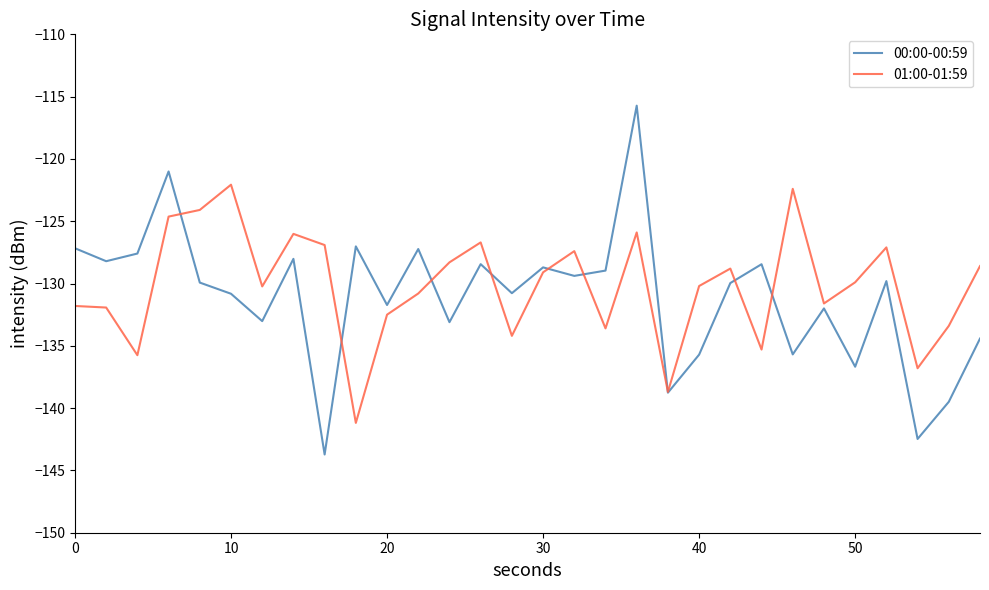

What is the lowest value of the 01:00-01:59 series?

-141.2